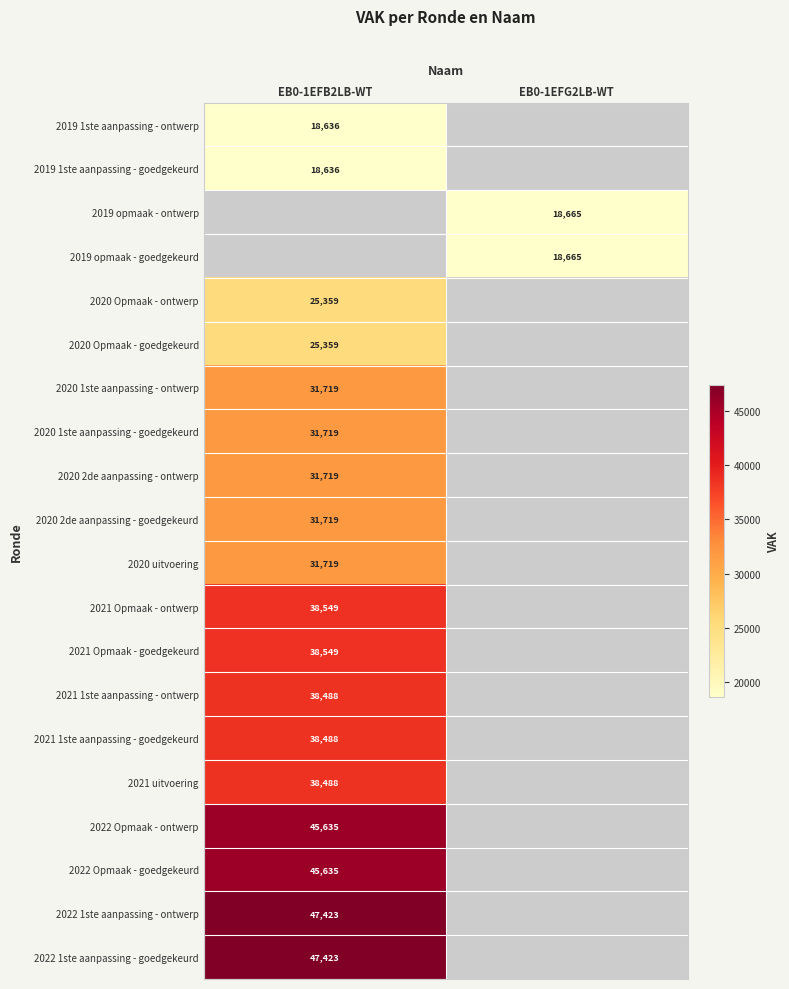

The value of 2020 1ste aanpassing - goedgekeurd at EB0-1EFB2LB-WT is 31719. True or false?

True